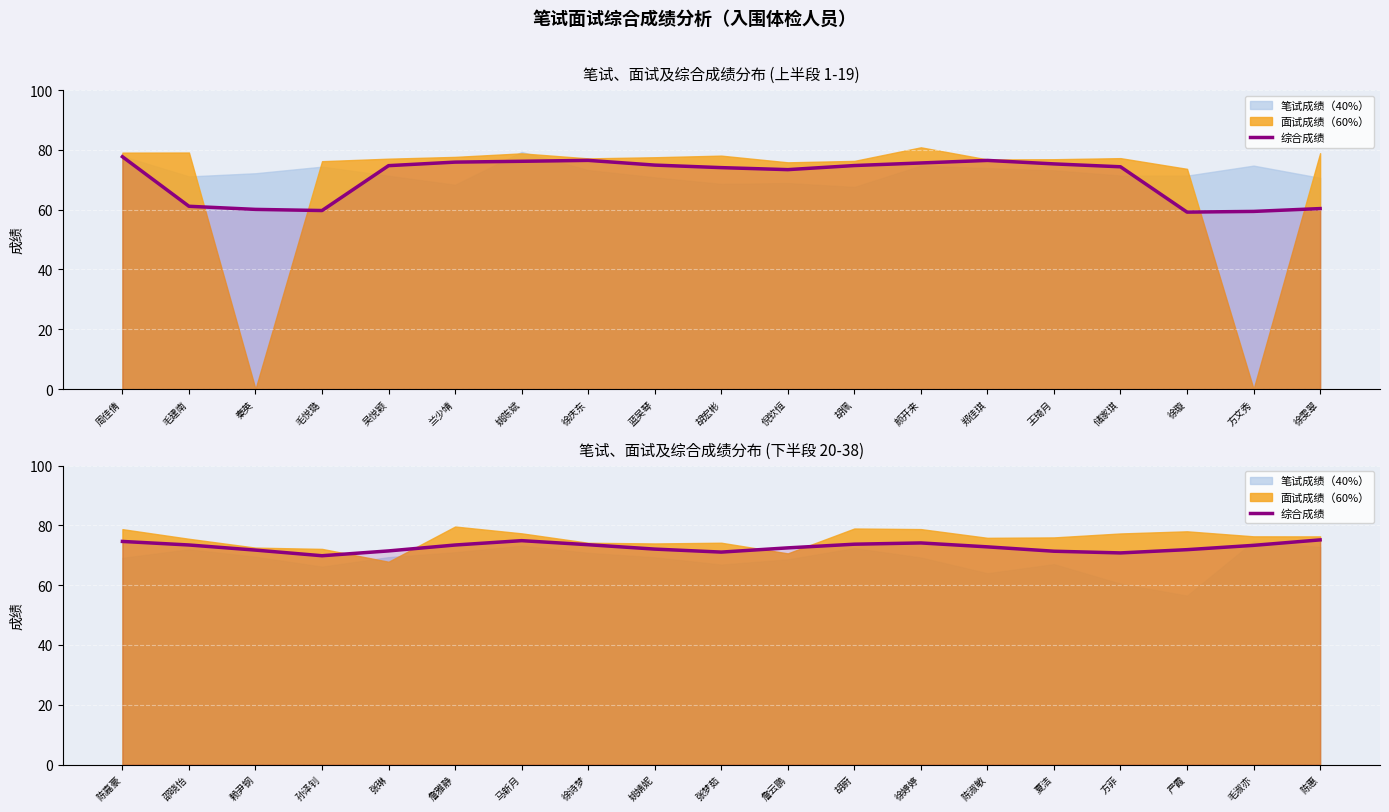

Rank the categories by value from highest to lowest.

陈惠, 马新月, 陈嘉豪, 徐婷婷, 胡蔚, 徐诗梦, 邵晓怡, 詹雅静, 毛淑亦, 陈淑敏, 詹云鹏, 姚婧妮, 严霞, 赖尹钢, 张琳, 夏洁, 张梦茹, 方菲, 孙泽钊